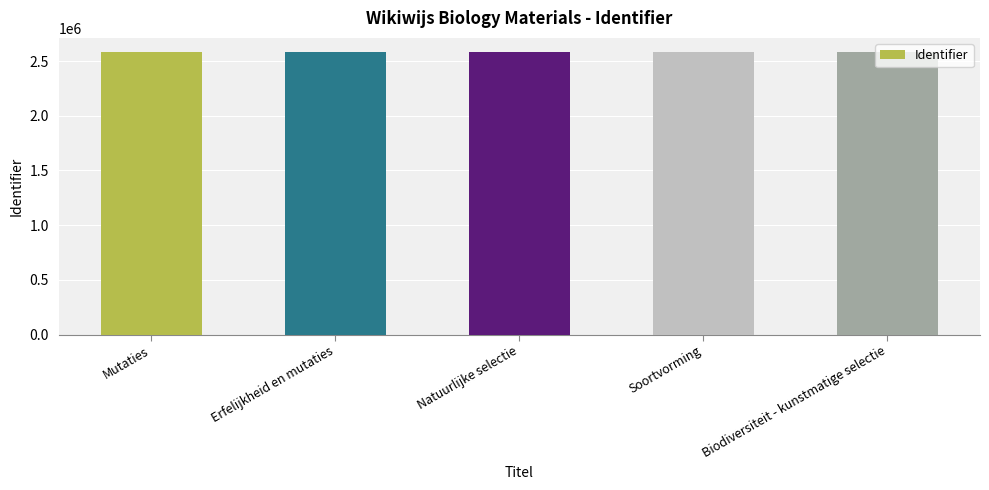

Does the chart contain any negative values?

No